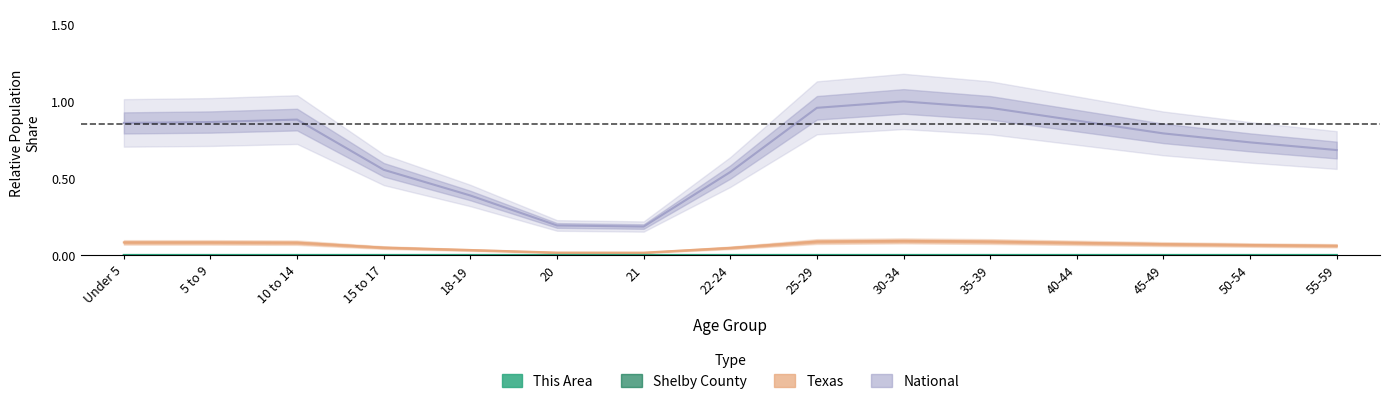

At which category does Texas reach its first local peak?

30-34